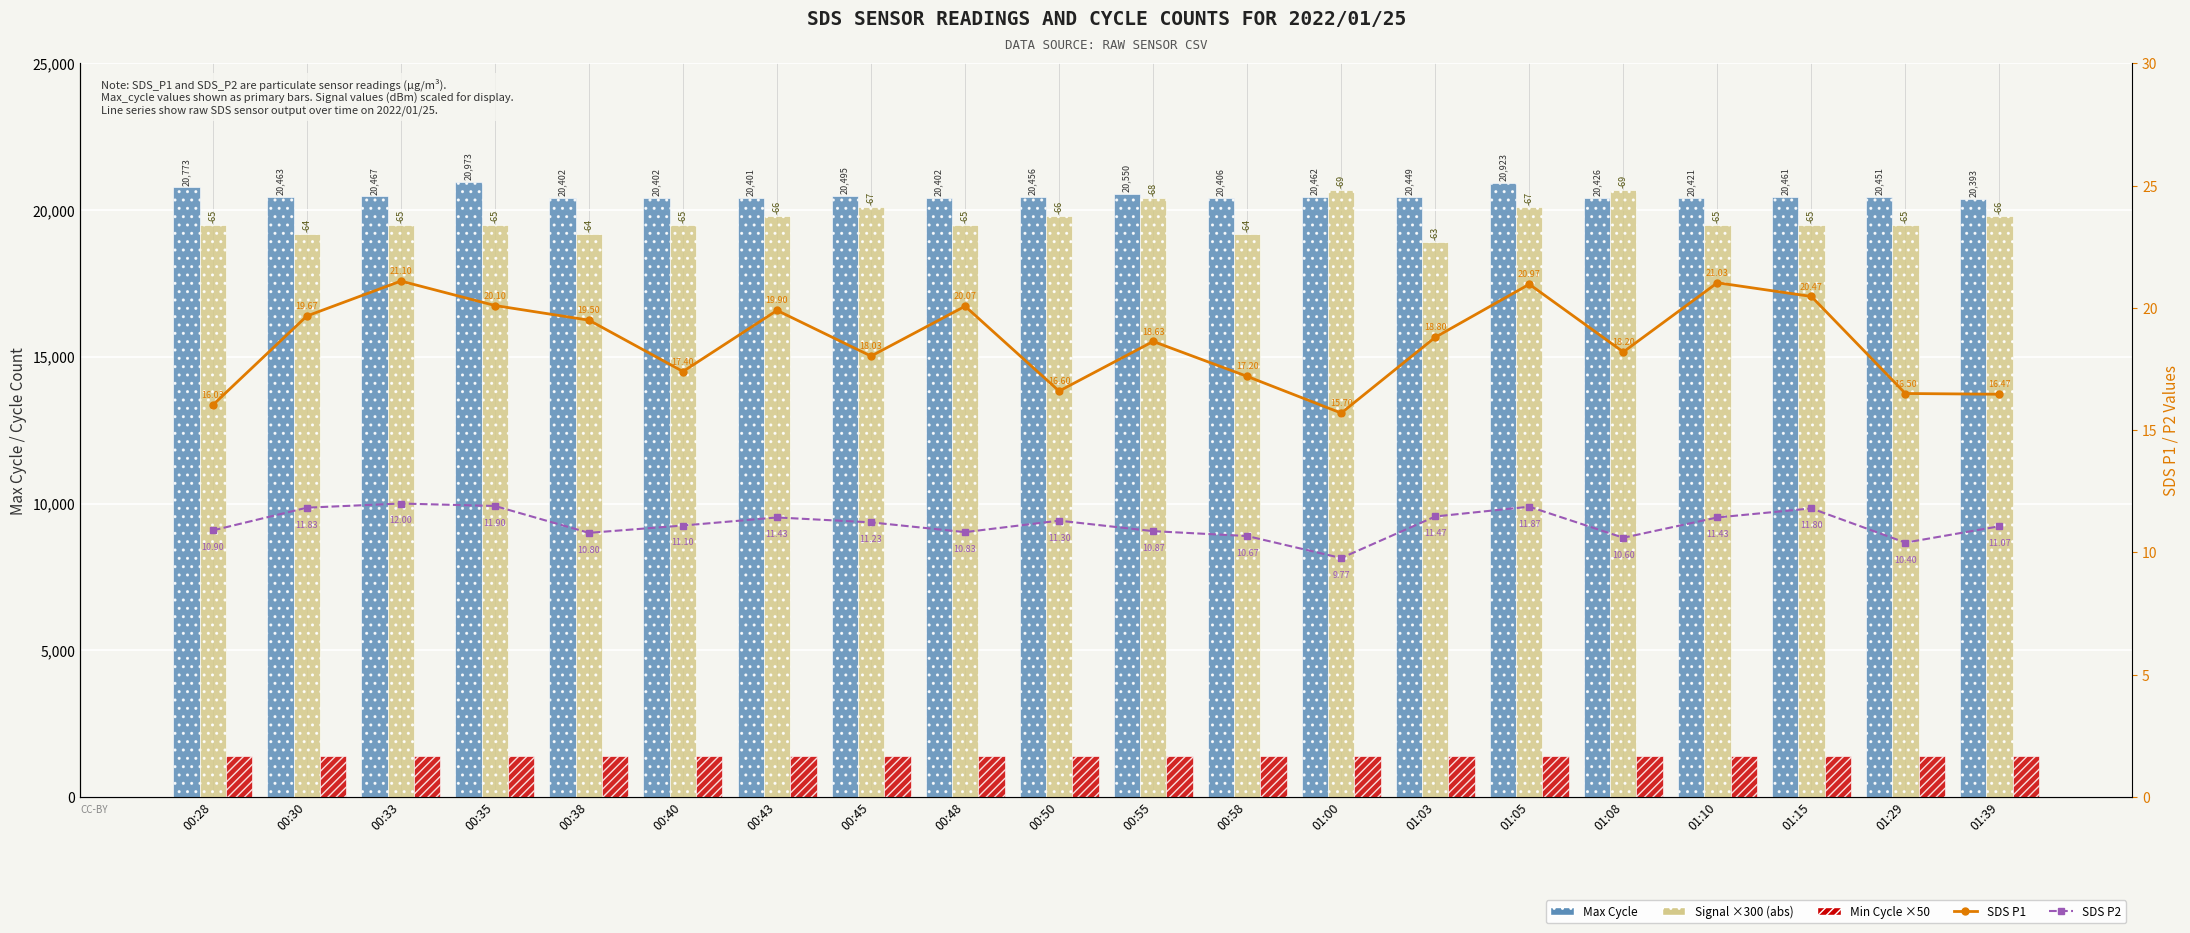

What is the label of the 17th bar from the right?

00:35